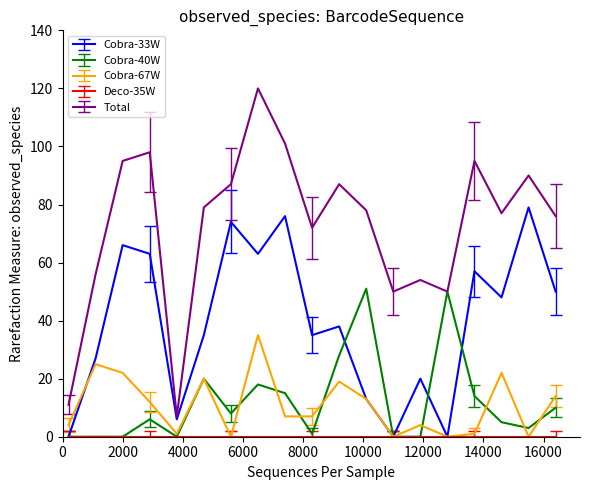

Which series has the largest total across all categories?

Total